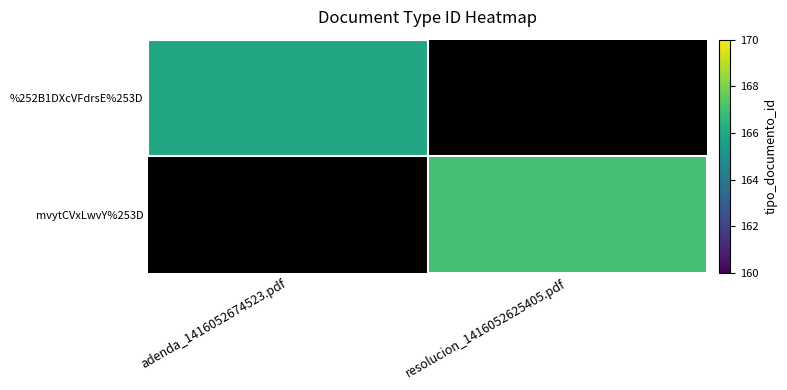

Rank the series by their average value, from lowest to highest.

%252B1DXcVFdrsE%253D, mvytCVxLwvY%253D